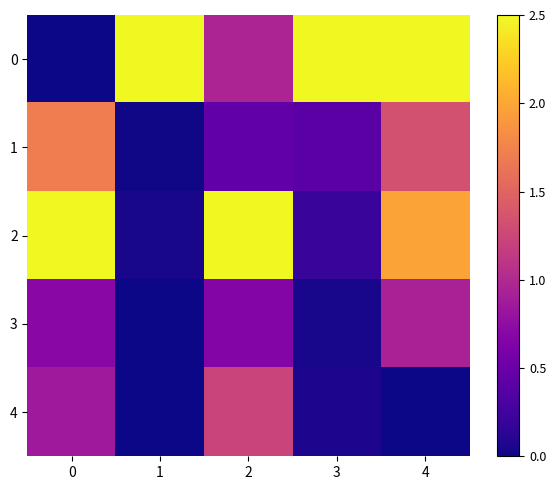

Rank the series at 3 from highest to lowest value.

0, 1, 2, 4, 3